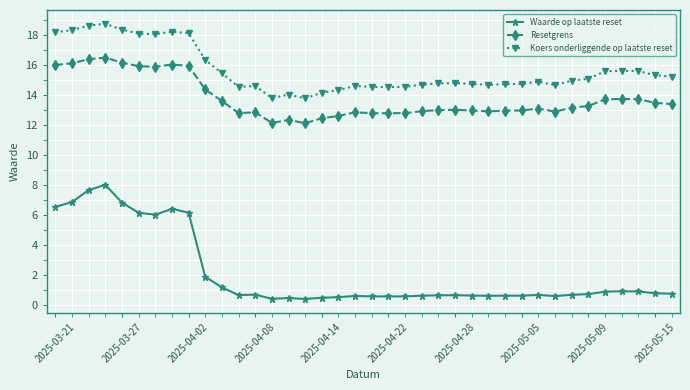

True or false: Koers onderliggende op laatste reset has more than 0 points higher than both neighbors.

True